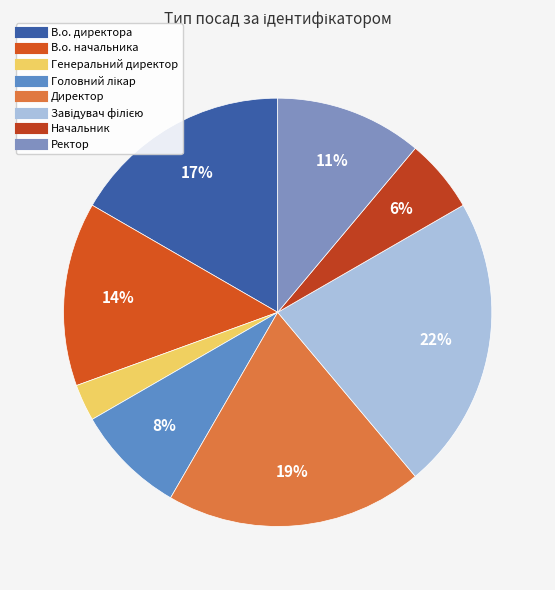

Approximately how many times larger is the value at В.о. директора compared to Ректор?

1.5